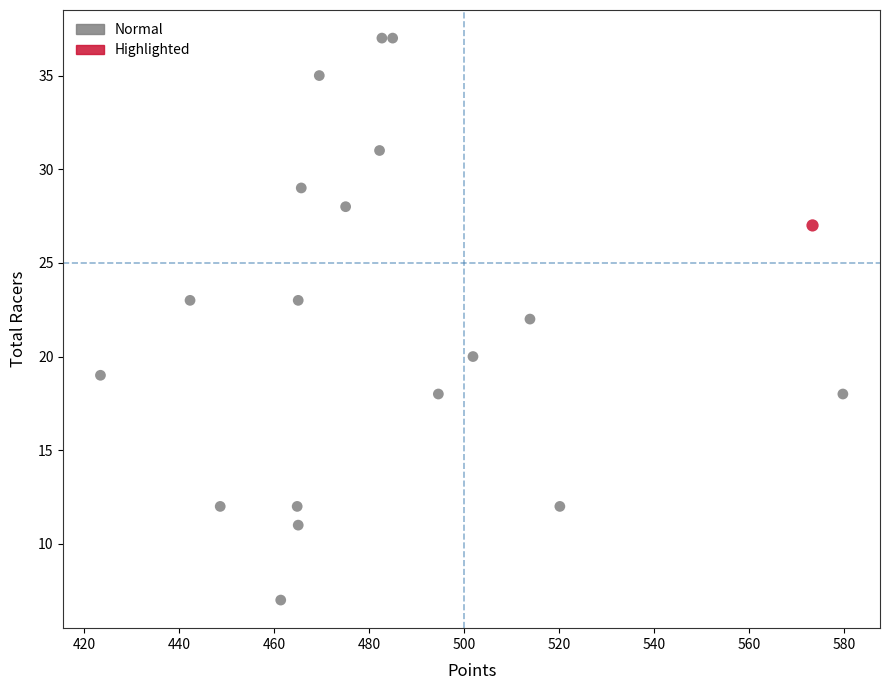

What are all the series names shown in the legend?

Normal, Highlighted